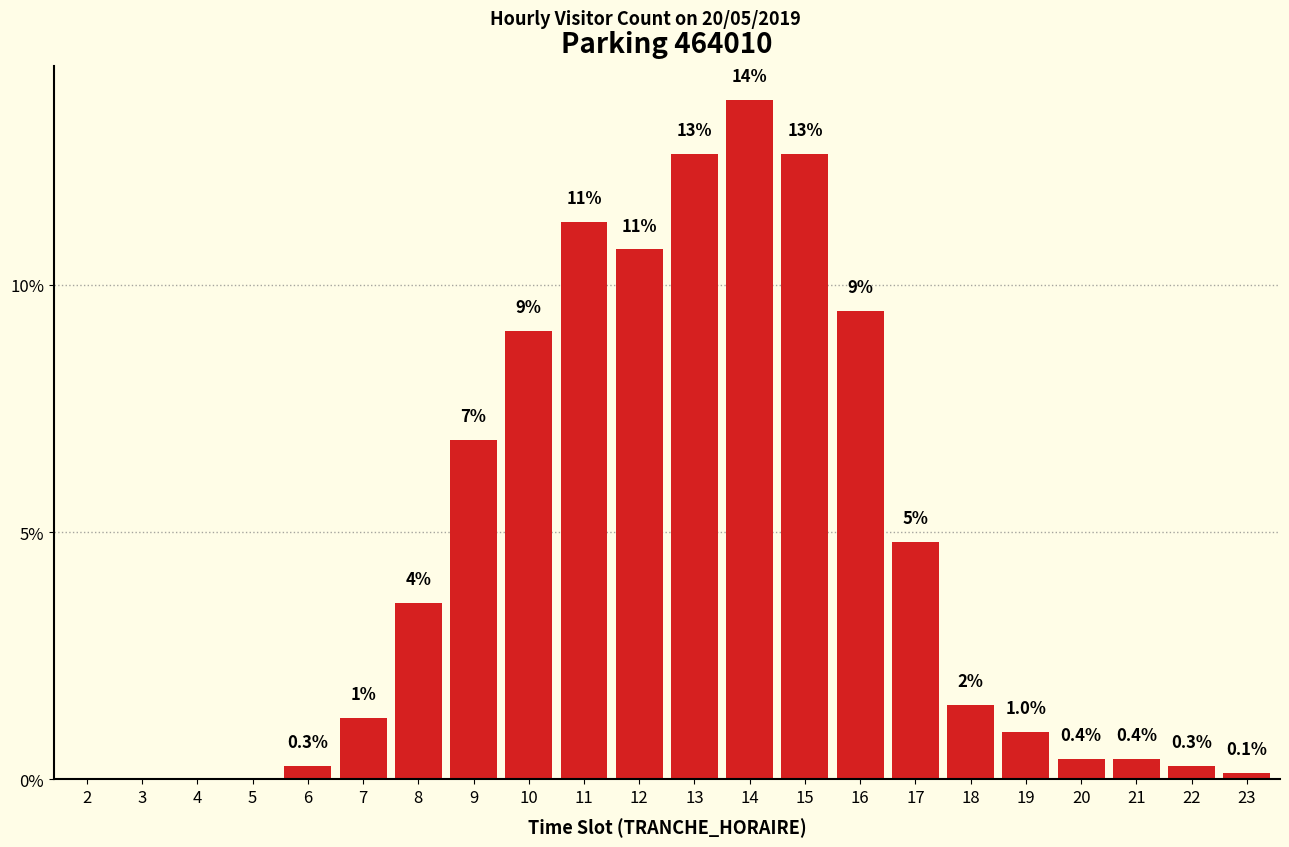

Which category has the lowest value across all series?

2